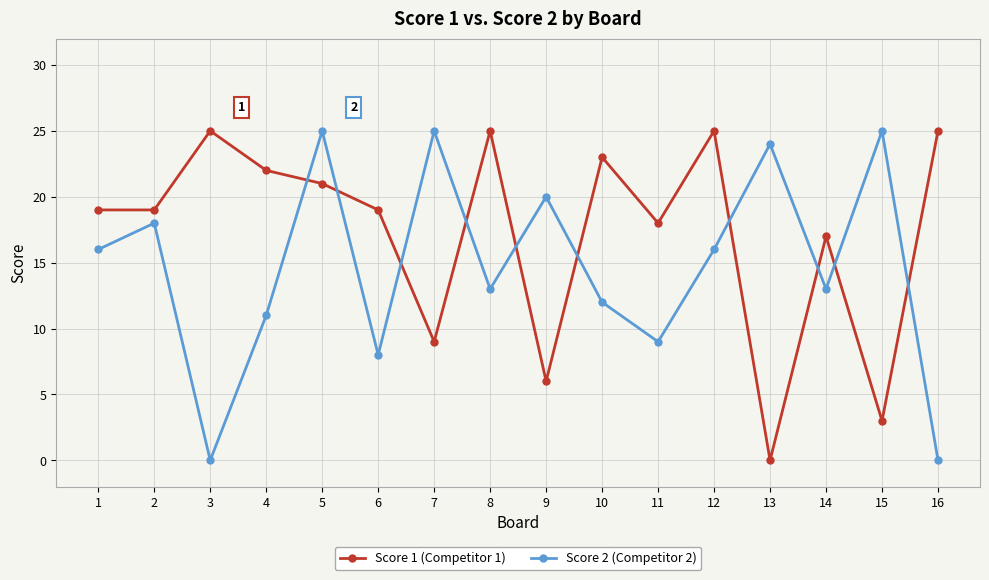

Reading left to right, extract all data points from this chart.

Score 1: 19	19	25	22	21	19	9	25	6	23	18	25	0	17	3	25
Score 2: 16	18	0	11	25	8	25	13	20	12	9	16	24	13	25	0